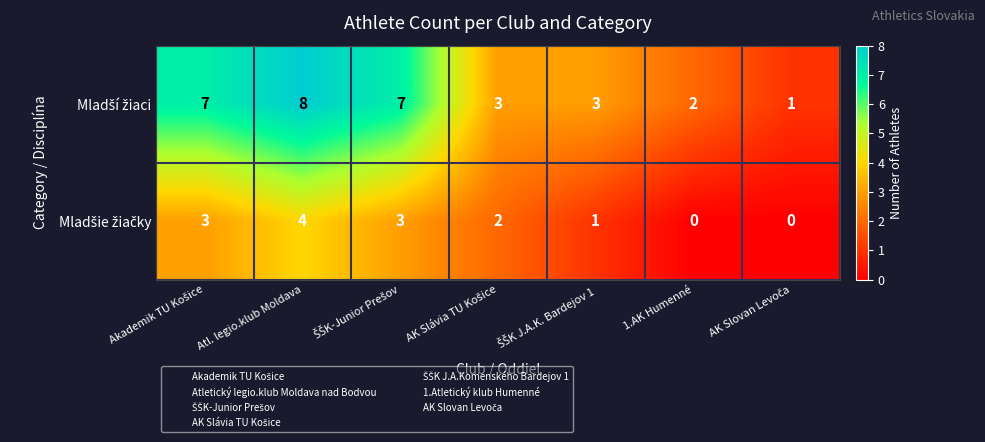

What is the maximum value shown in the chart?

8